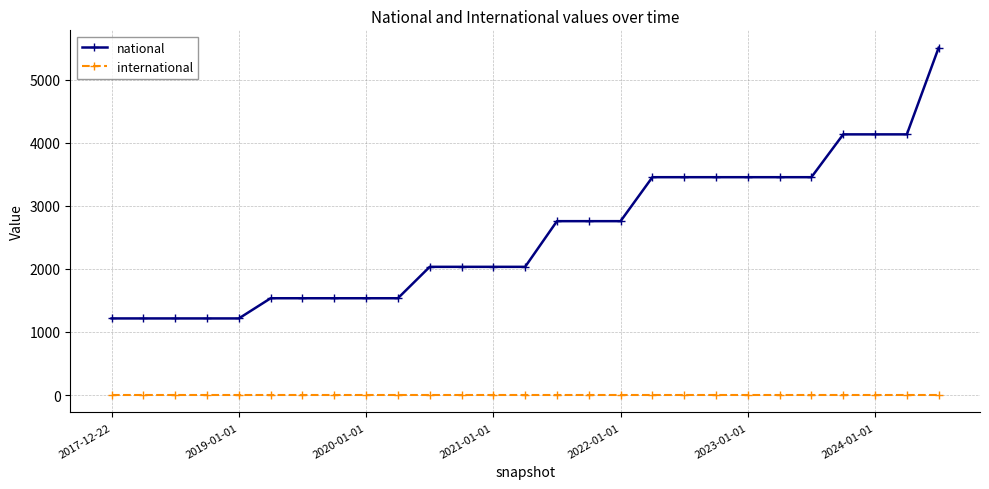

What are all the series names shown in the legend?

national, international